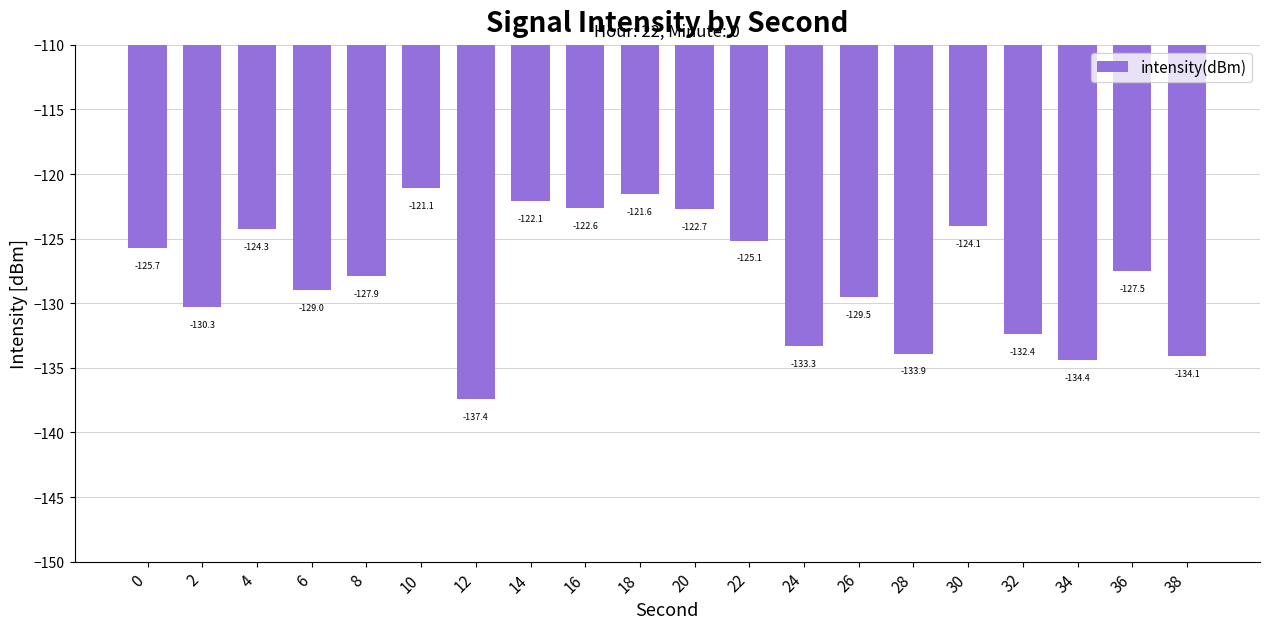

Reading left to right, transcribe all the data shown in this chart.

0=-125.7	2=-130.3	4=-124.3	6=-129.0	8=-127.9	10=-121.1	12=-137.4	14=-122.1	16=-122.6	18=-121.6	20=-122.7	22=-125.1	24=-133.3	26=-129.5	28=-133.9	30=-124.1	32=-132.4	34=-134.4	36=-127.5	38=-134.1